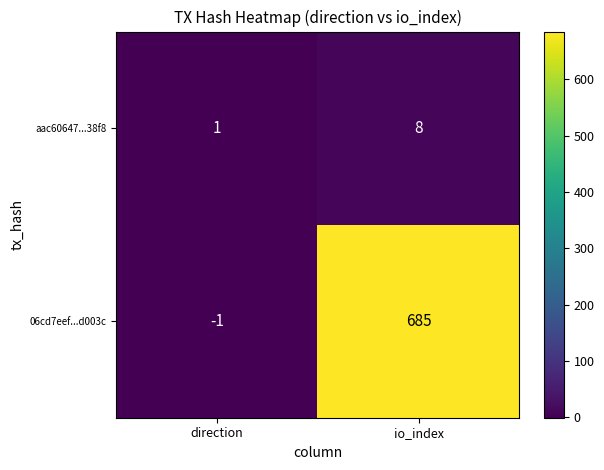

What is the difference between the maximum and minimum values in the aac60647...38f8 series?

7